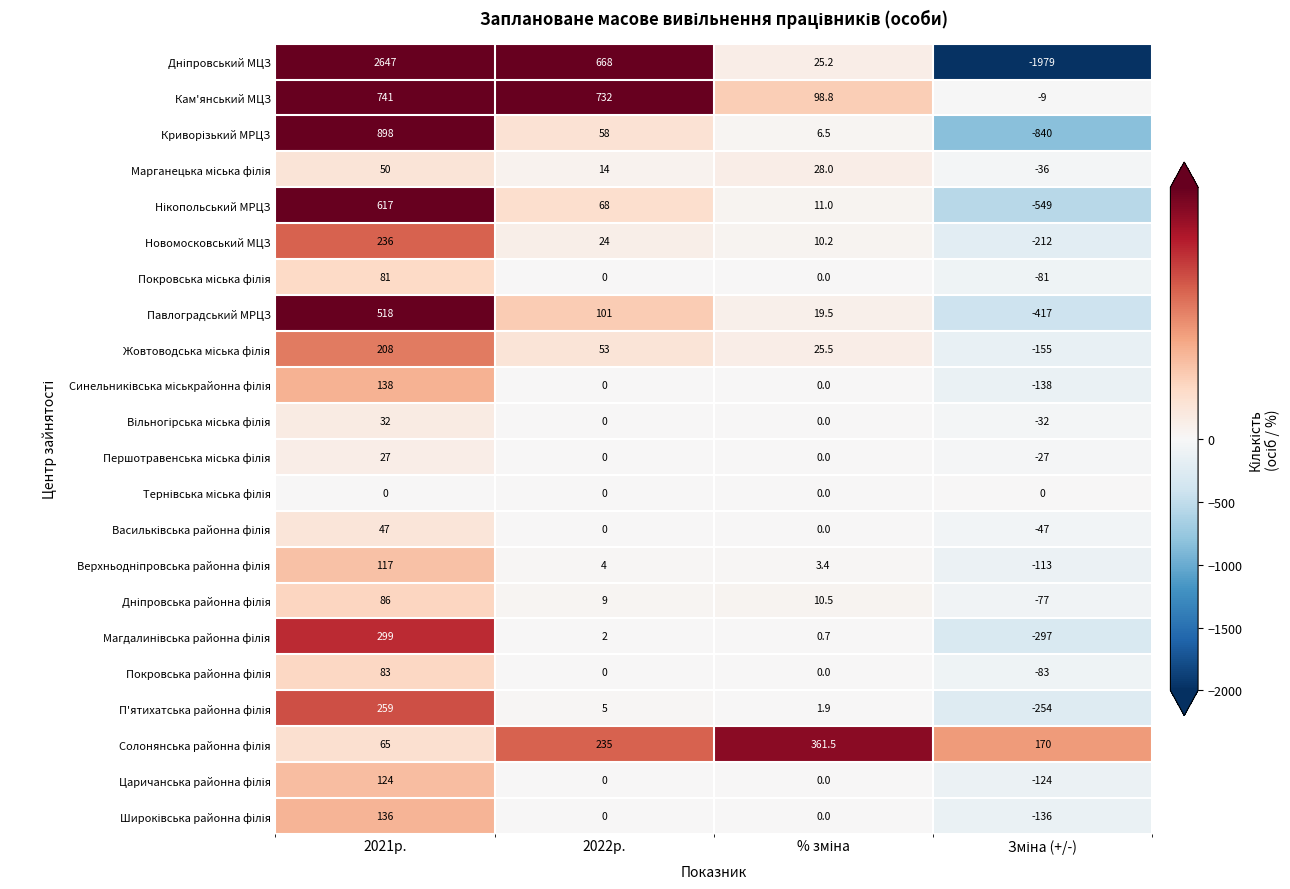

How many series are shown in this chart?

22